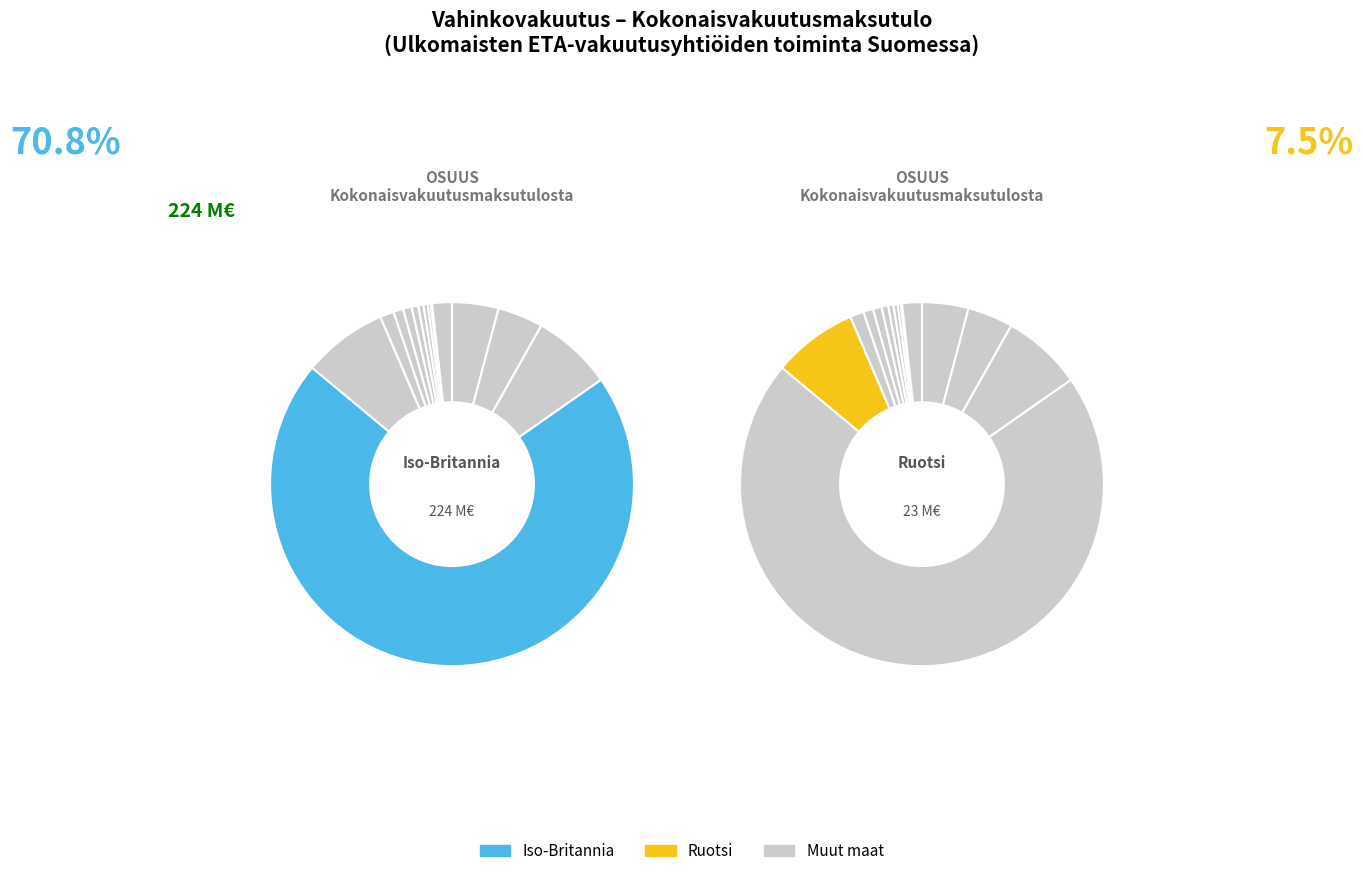

Is there a majority slice in this chart?

Yes